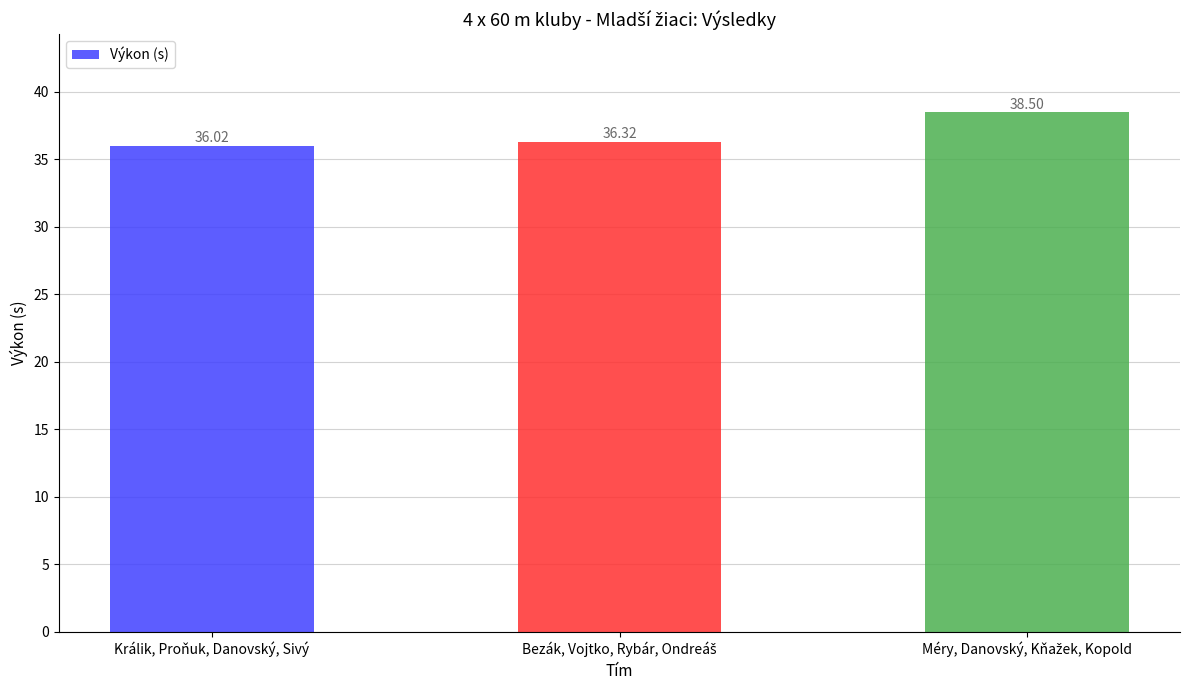

What is the difference between the maximum and minimum values?

2.5